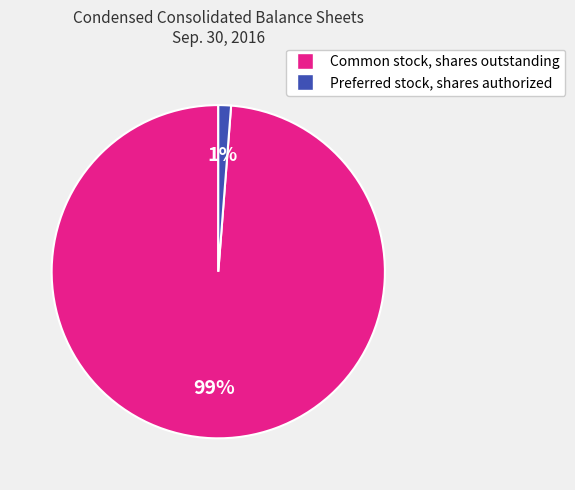

Which category has the biggest portion of the pie?

Common stock, shares outstanding